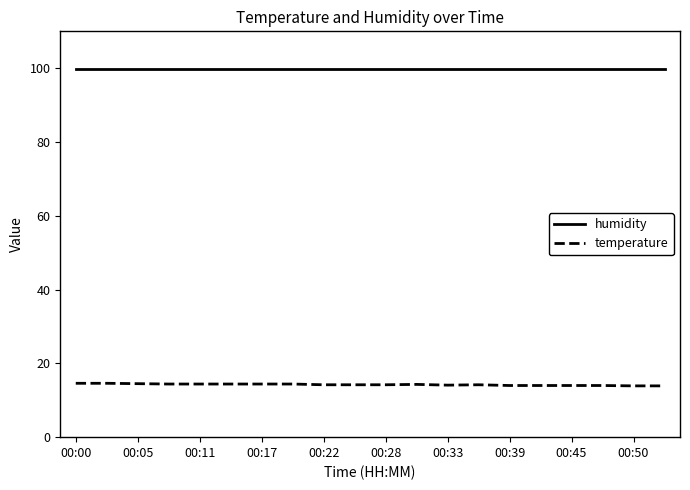

Rank the series by their maximum value, from highest to lowest.

humidity, temperature